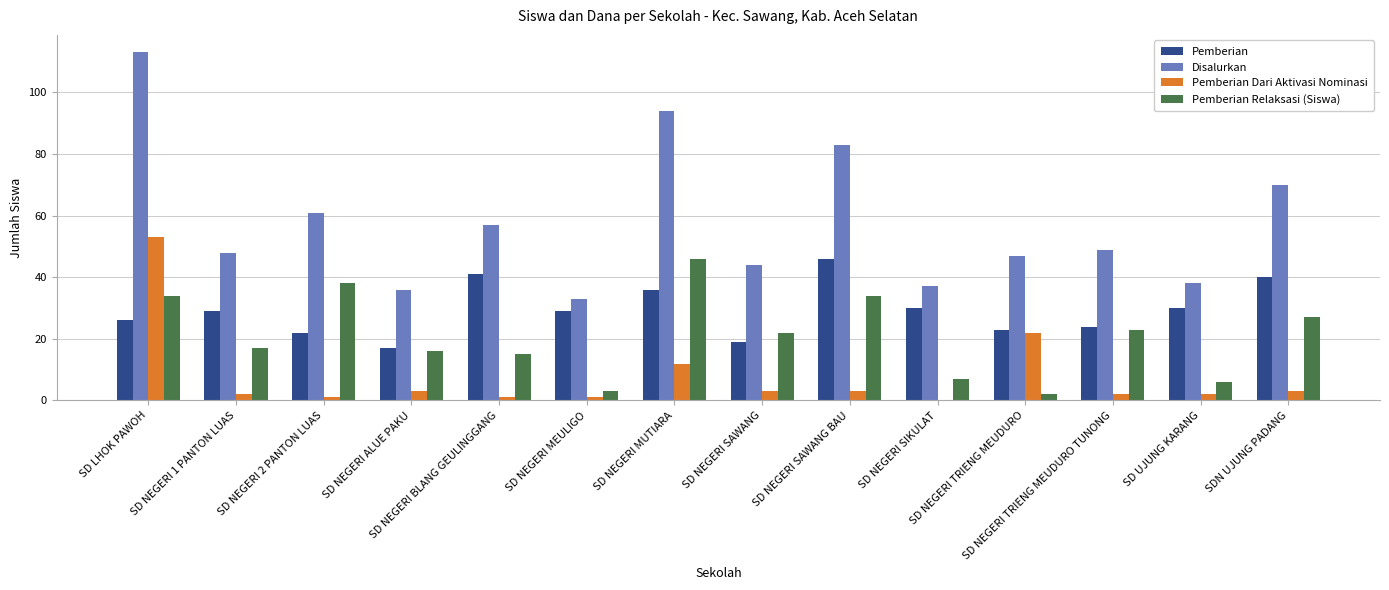

What is the sum of all Disalurkan values?

810